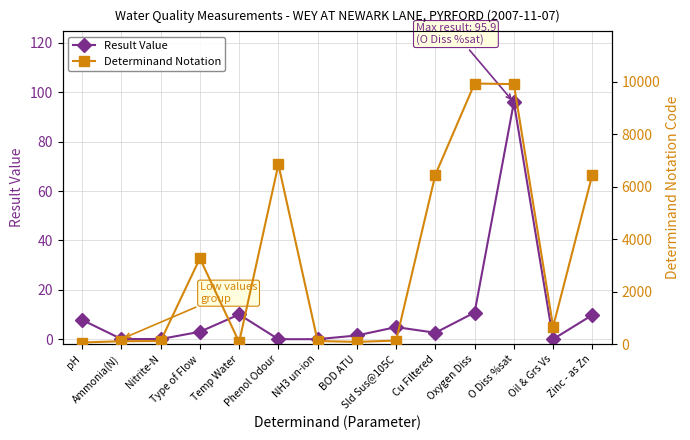

What is the difference between the maximum and minimum values in the Result Value series?

95.9